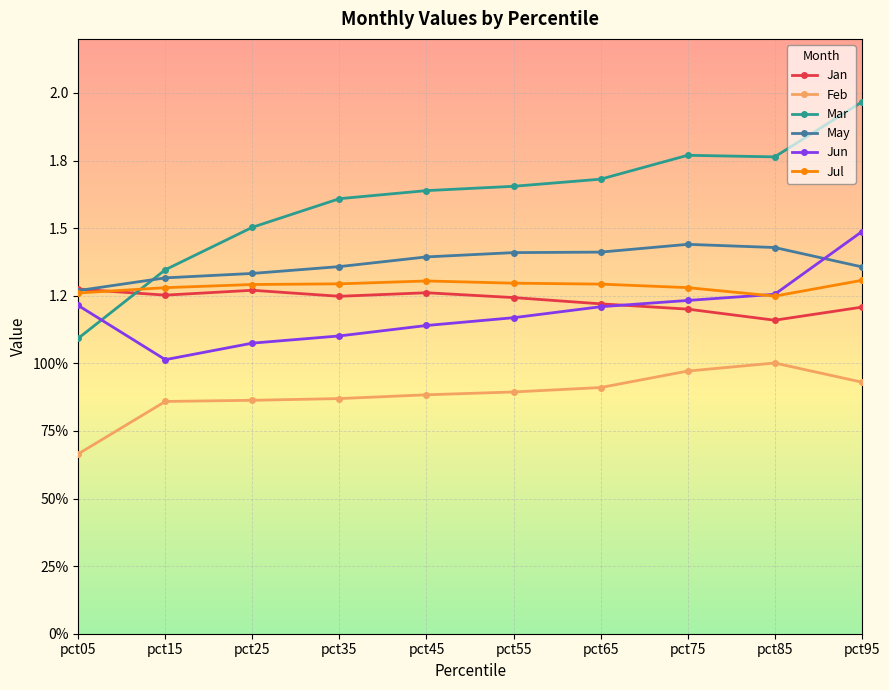

Reading left to right, transcribe all the data shown in this chart.

Jan: pct05=1.3	pct15=1.3	pct25=1.3	pct35=1.2	pct45=1.3	pct55=1.2	pct65=1.2	pct75=1.2	pct85=1.2	pct95=1.2
Feb: pct05=0.7	pct15=0.9	pct25=0.9	pct35=0.9	pct45=0.9	pct55=0.9	pct65=0.9	pct75=1.0	pct85=1.0	pct95=0.9
Mar: pct05=1.1	pct15=1.3	pct25=1.5	pct35=1.6	pct45=1.6	pct55=1.7	pct65=1.7	pct75=1.8	pct85=1.8	pct95=2.0
May: pct05=1.3	pct15=1.3	pct25=1.3	pct35=1.4	pct45=1.4	pct55=1.4	pct65=1.4	pct75=1.4	pct85=1.4	pct95=1.4
Jun: pct05=1.2	pct15=1.0	pct25=1.1	pct35=1.1	pct45=1.1	pct55=1.2	pct65=1.2	pct75=1.2	pct85=1.3	pct95=1.5
Jul: pct05=1.3	pct15=1.3	pct25=1.3	pct35=1.3	pct45=1.3	pct55=1.3	pct65=1.3	pct75=1.3	pct85=1.2	pct95=1.3